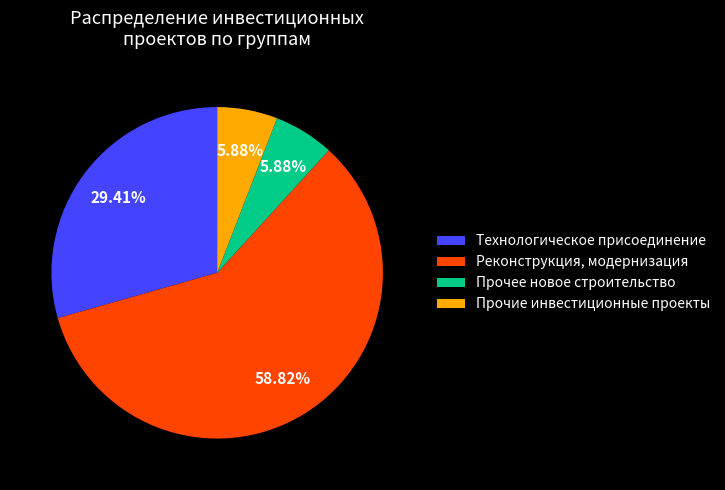

Combined, do Прочее новое строительство and Прочие инвестиционные проекты account for over 50%?

No